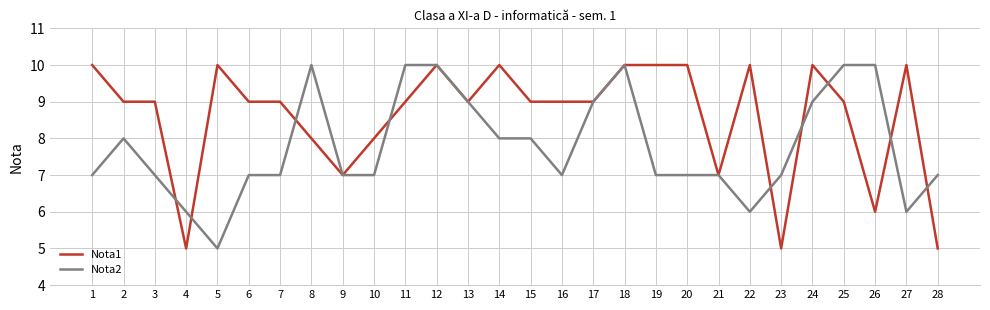

The Nota1 series shows 15 at 11. True or false?

False